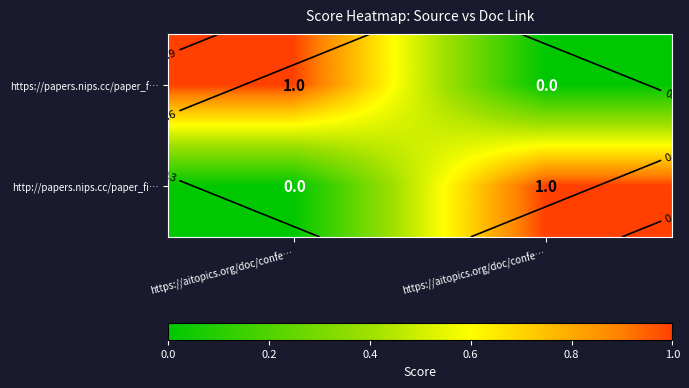

List the series in order of their peak value, highest first.

https://papers.nips.cc/paper_f…, http://papers.nips.cc/paper_fi…